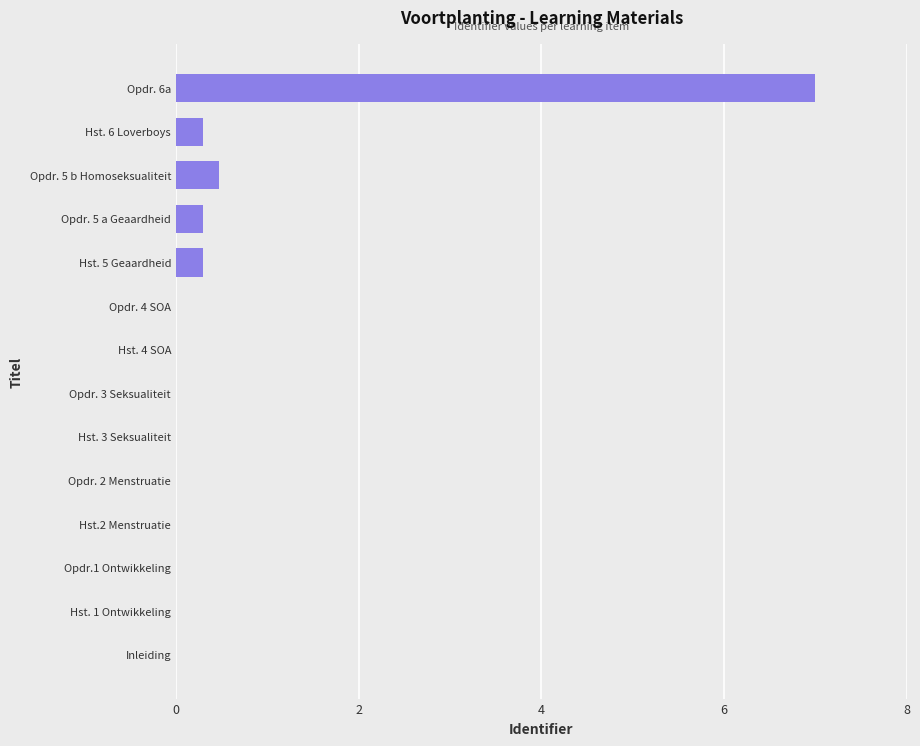

Are the bars grouped side by side (vs. stacked)?

No